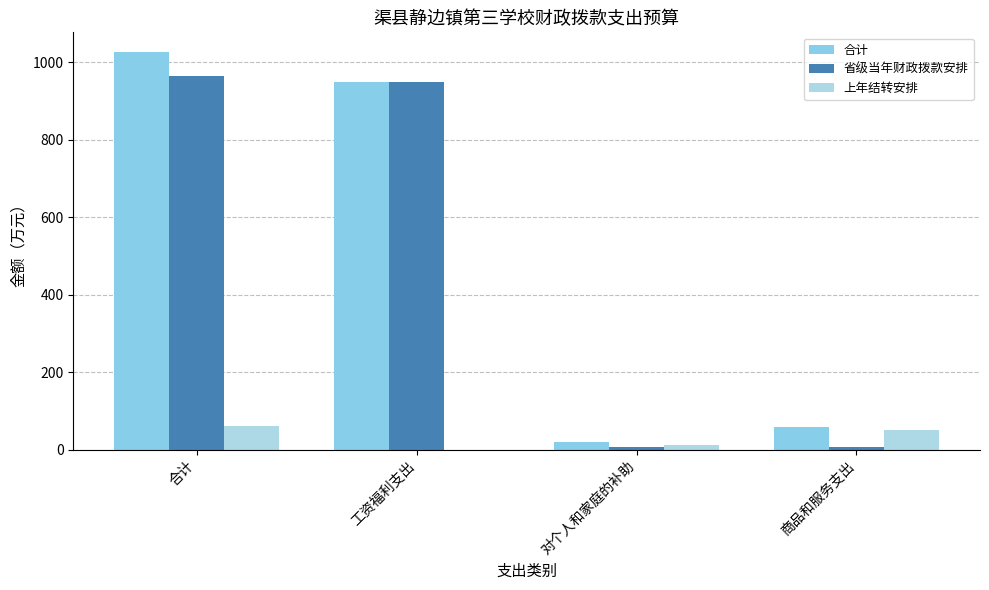

How many data points does each series have?

4